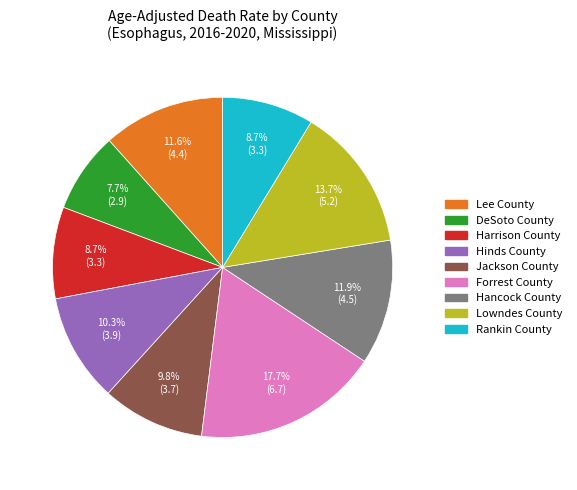

To the nearest percent, what is the combined percentage of Hancock County and Harrison County?

21%